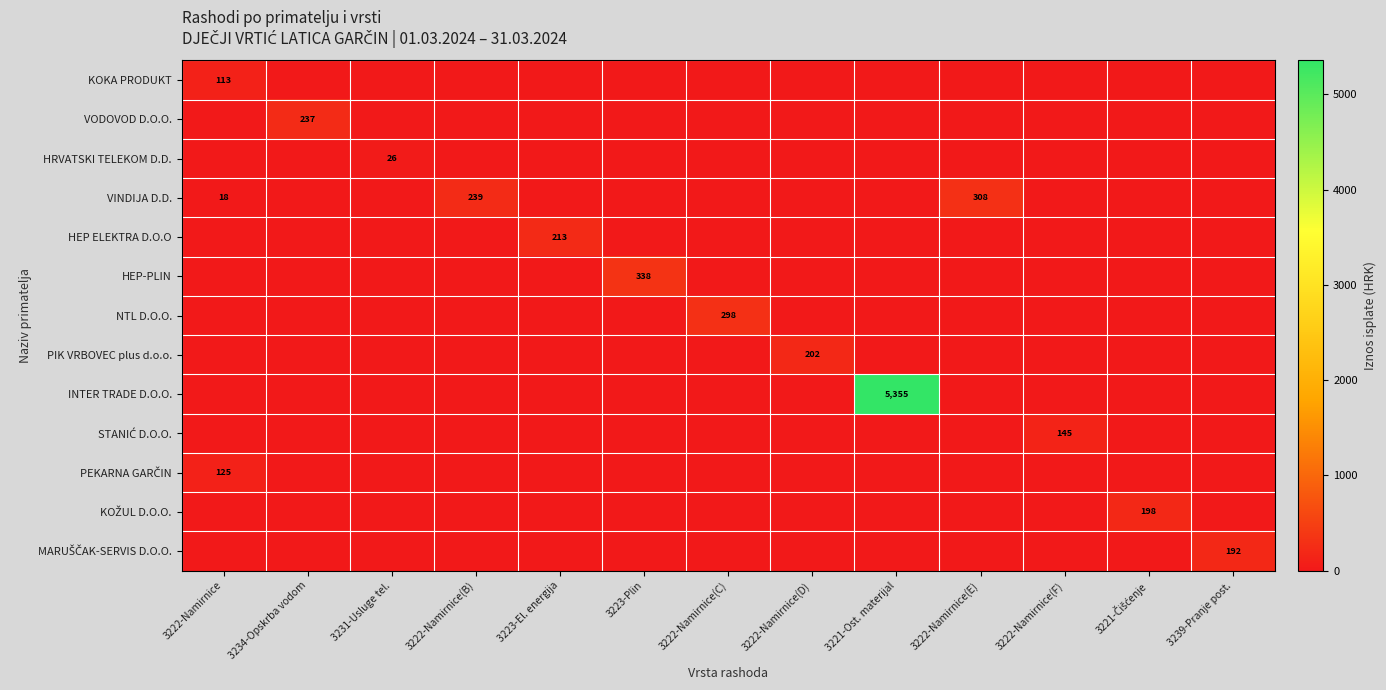

How many categories are shown in the chart?

13